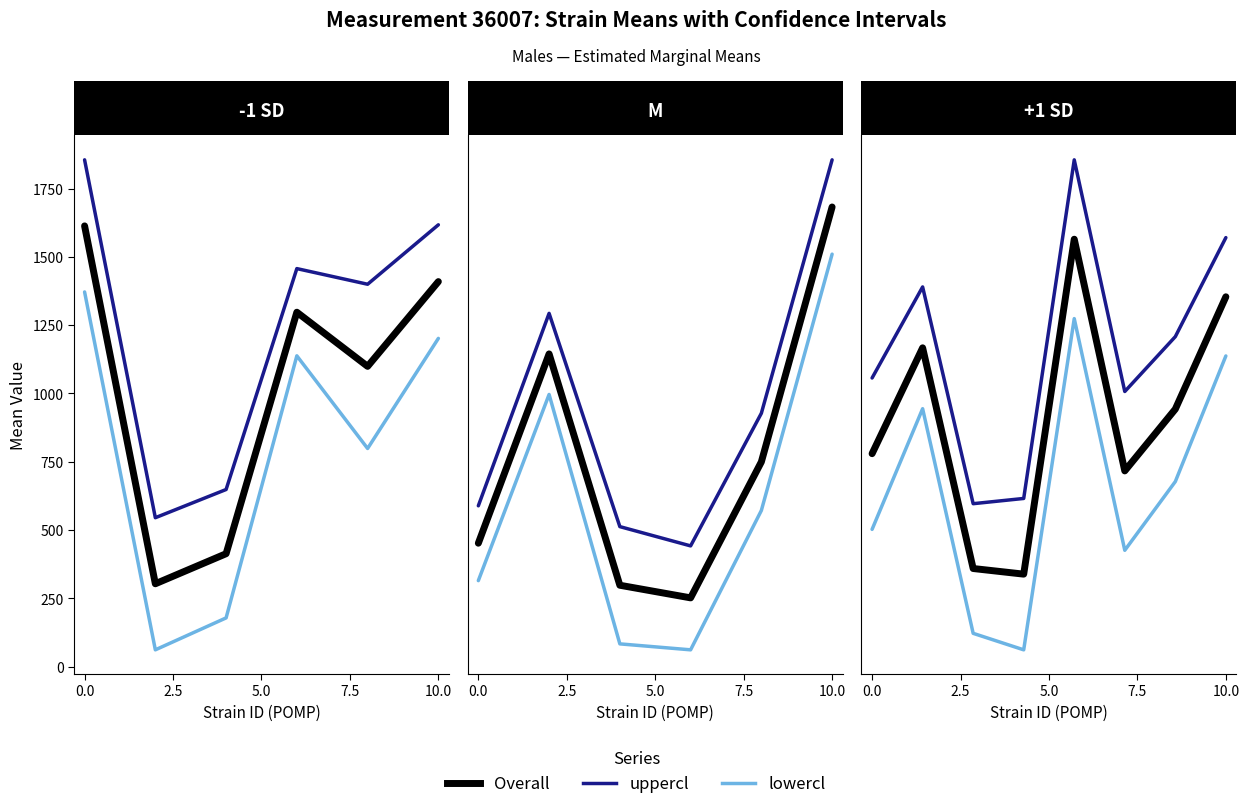

How many lines are shown in the chart?

3